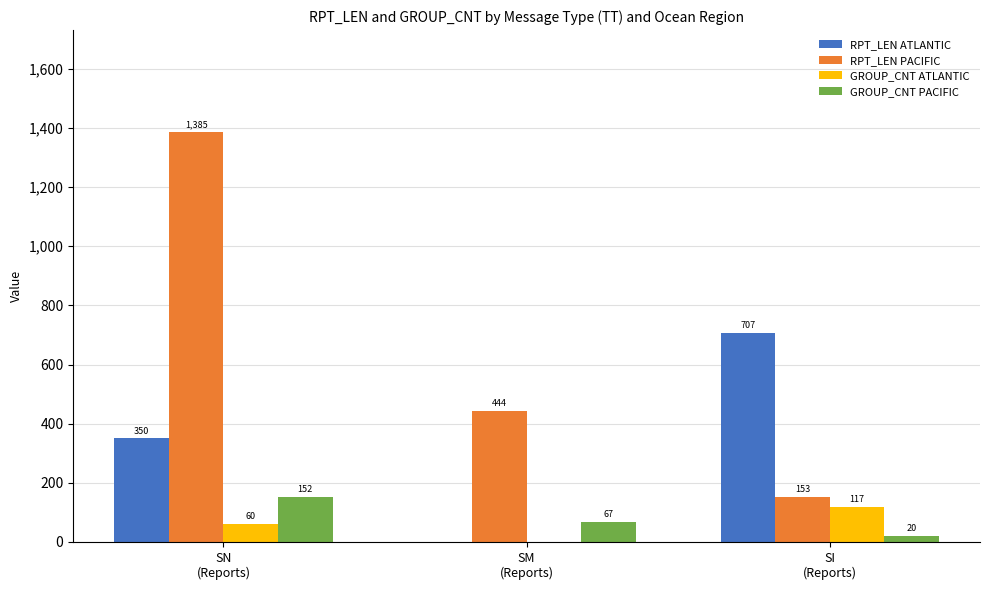

The value of GROUP_CNT PACIFIC at SN
(Reports) is 230. True or false?

False